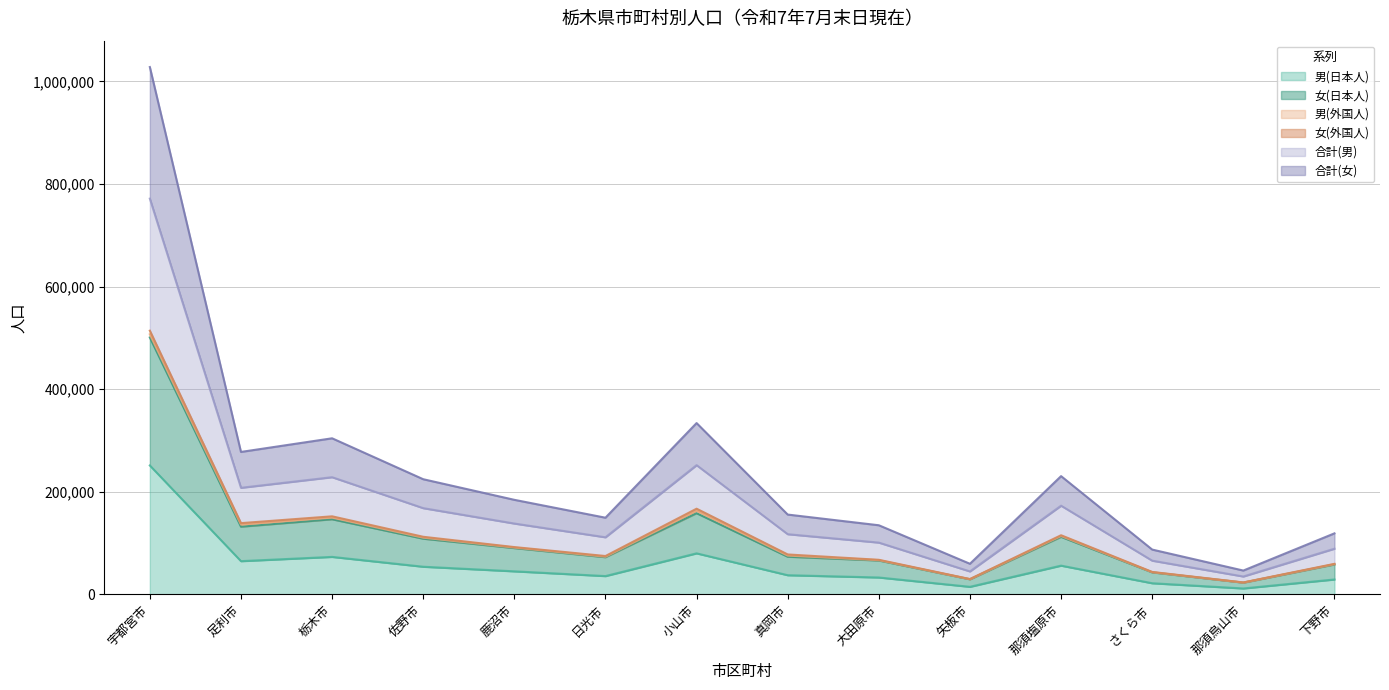

The 男(日本人) series shows 55948 at 那須塩原市. True or false?

True